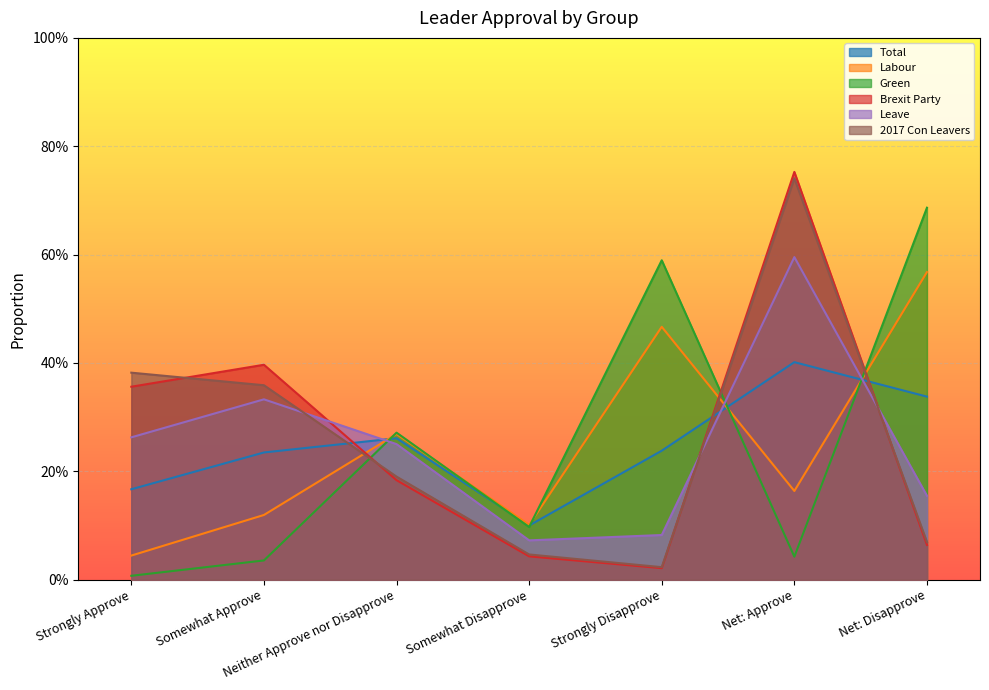

Where is the first local minimum for Labour?

Somewhat Disapprove